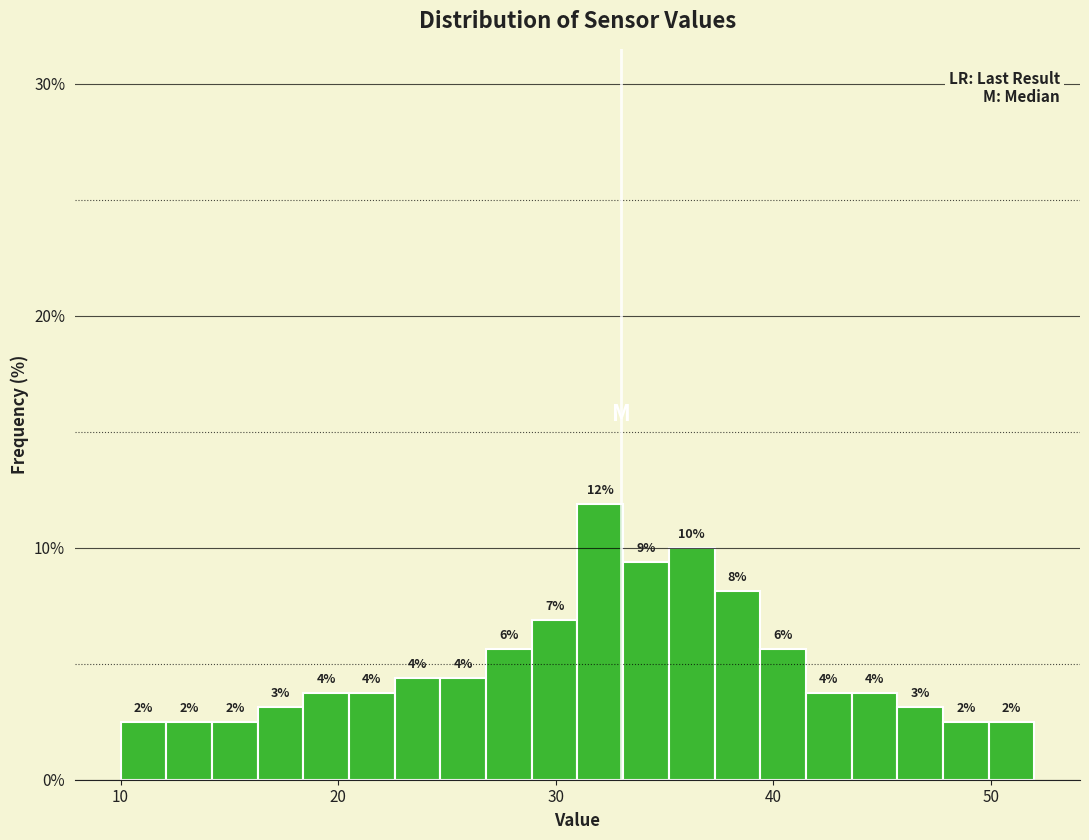

Around what value on the x-axis is the tallest bar? Give the approximate position of its centre, as read against the axis.

32